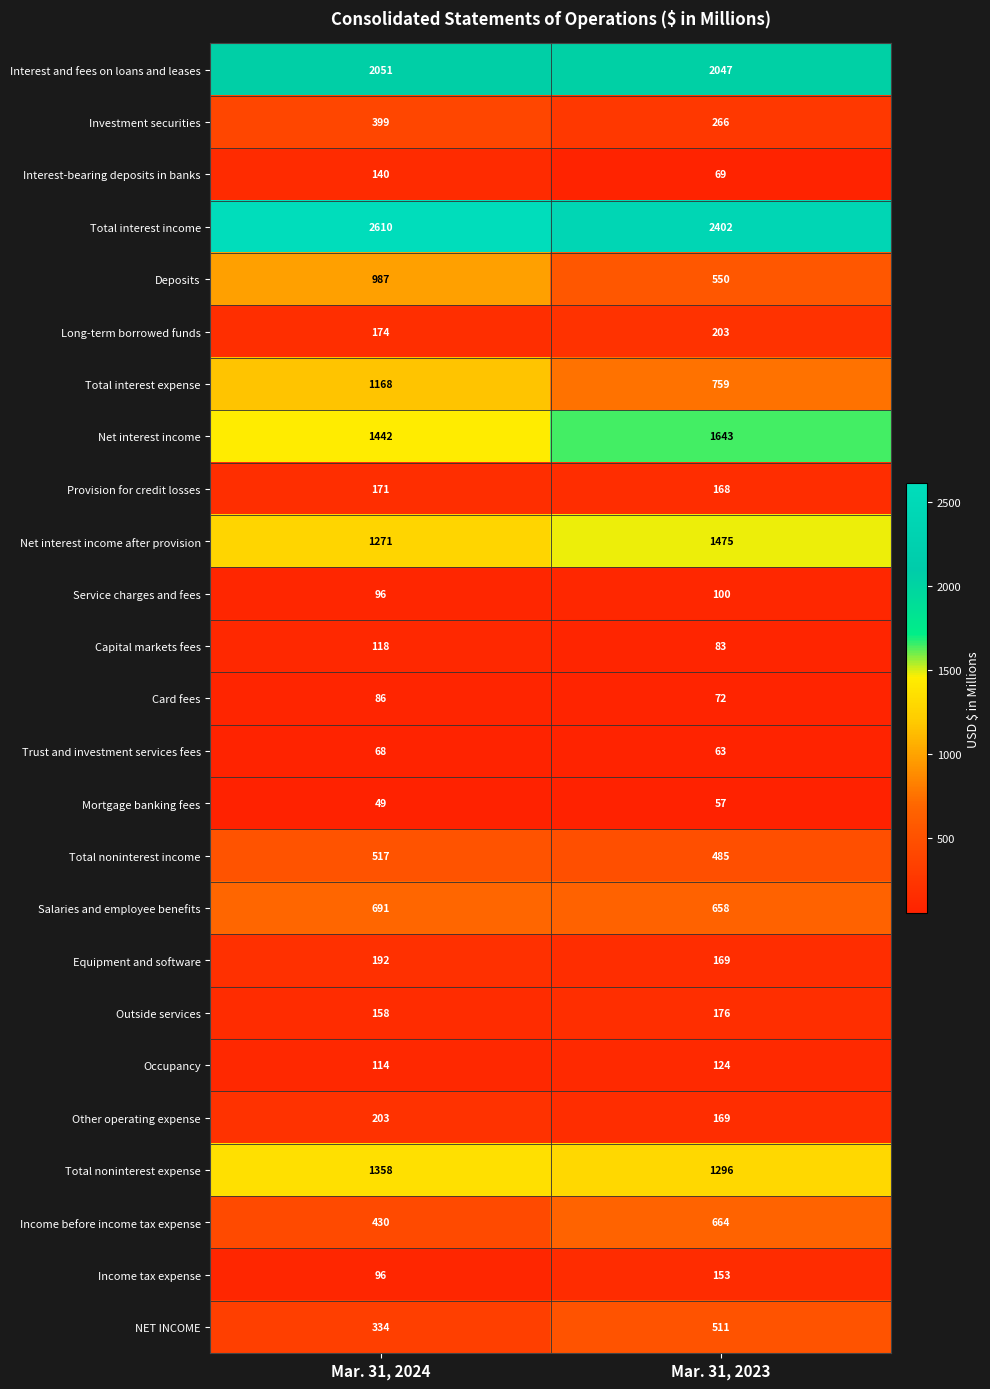

Which series has the largest range (max minus min)?

Deposits